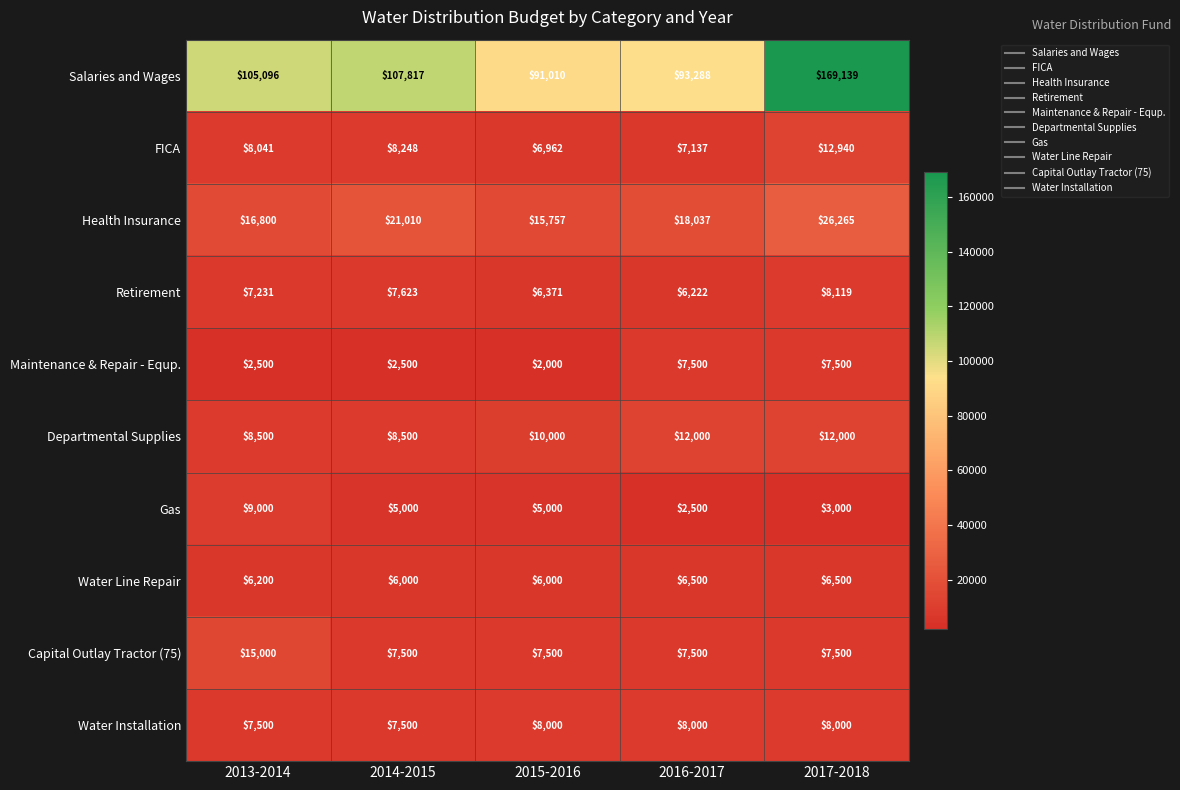

Which series changed the most between 2016-2017 and 2017-2018?

Salaries and Wages